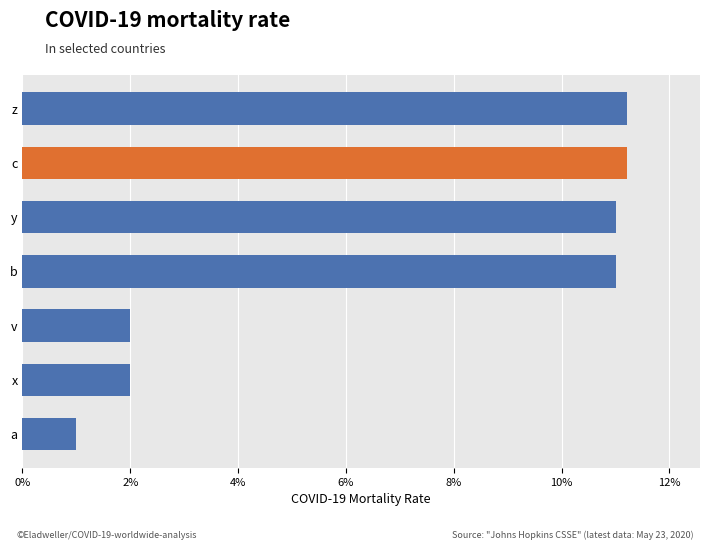

What is the approximate value at b?

11.0